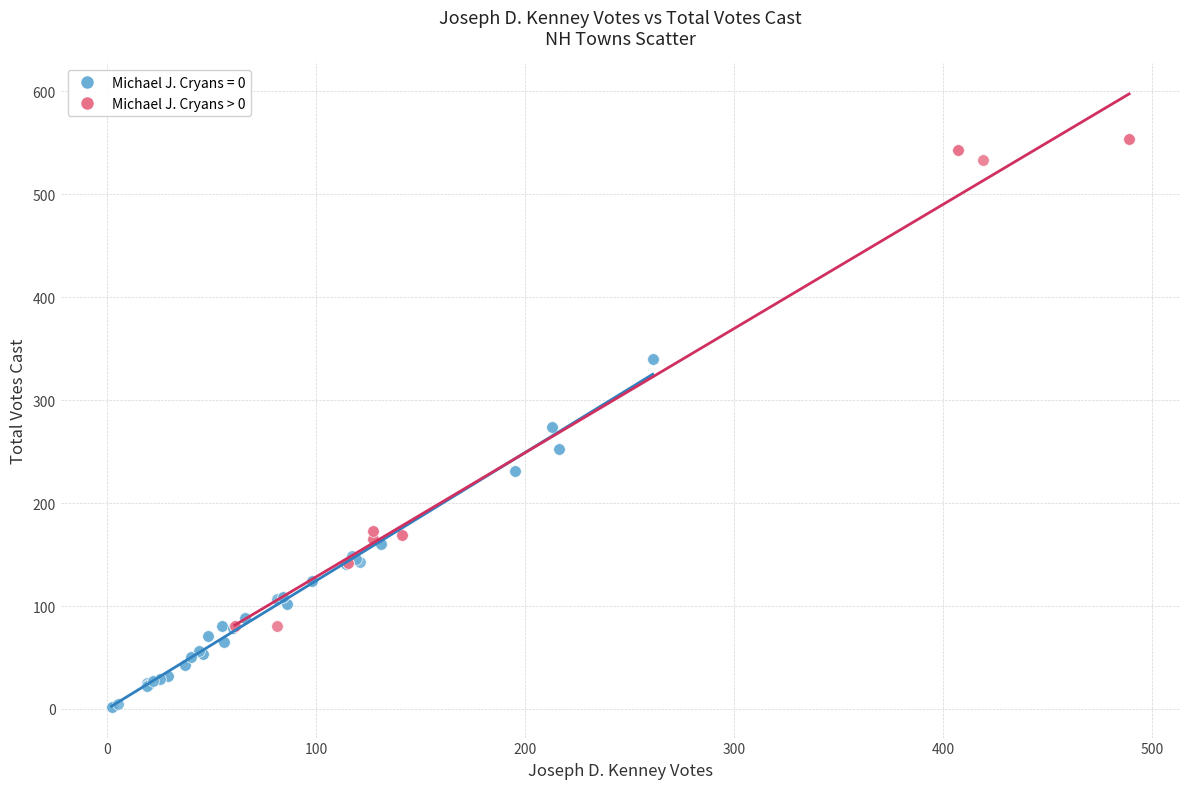

Which series reaches the maximum Y coordinate?

Michael J. Cryans > 0